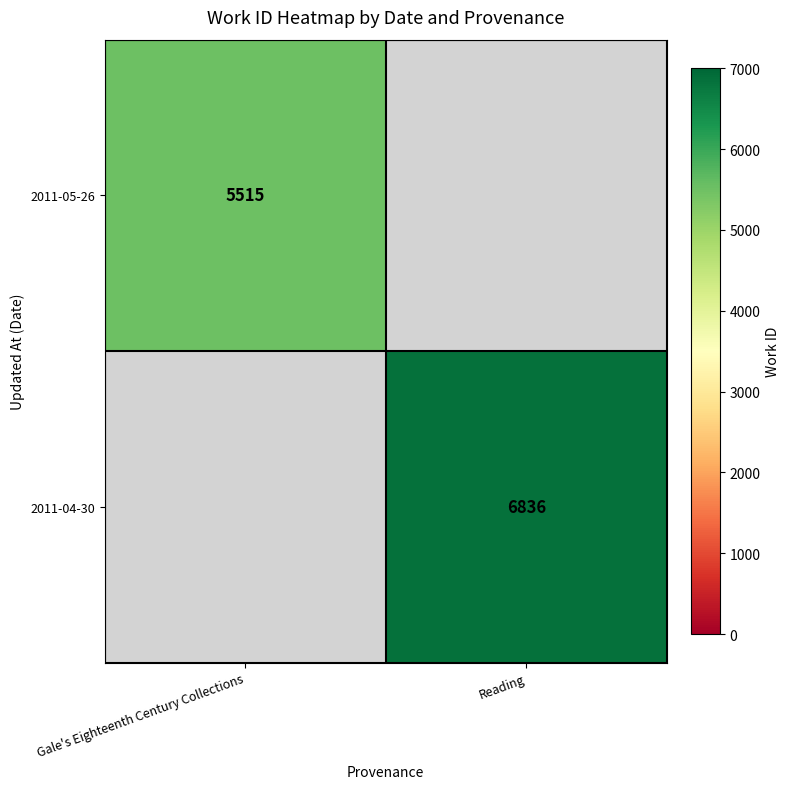

True or false: 2011-05-26 has a value of 2843 at Gale's Eighteenth Century Collections.

False